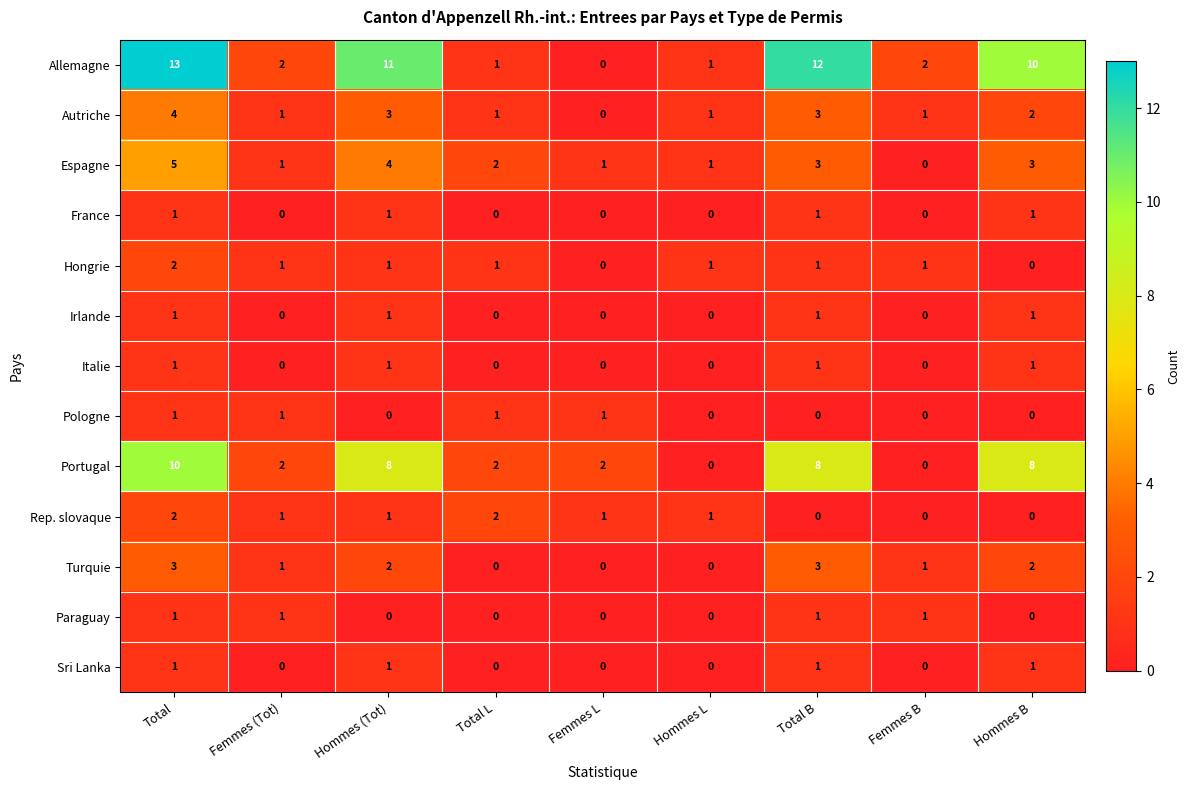

The value of Sri Lanka at Femmes B is -1. True or false?

False